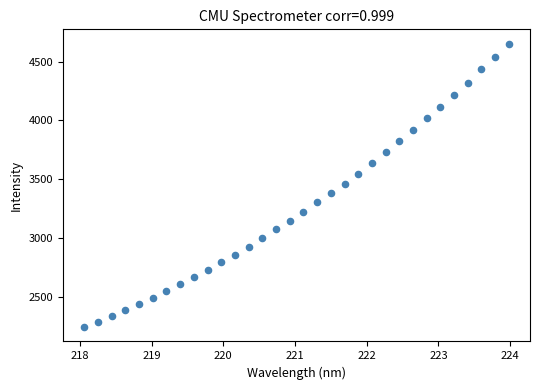

What is the range of Y values (max minus min)?

2415.6